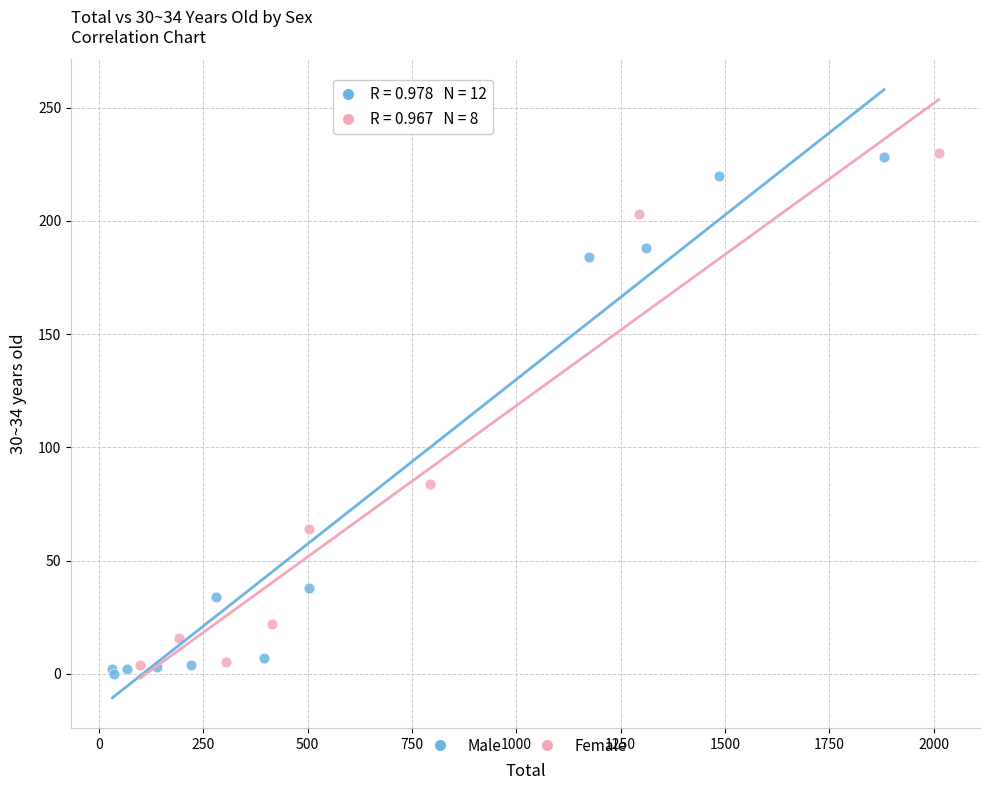

Which series has the largest Y range (max minus min)?

Male